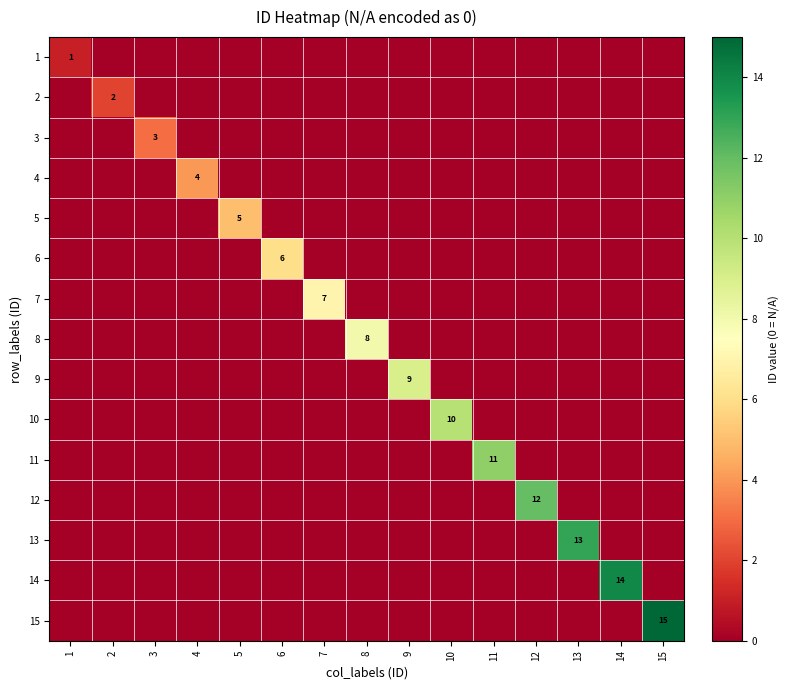

The value of 7 at 7 is 7. True or false?

True